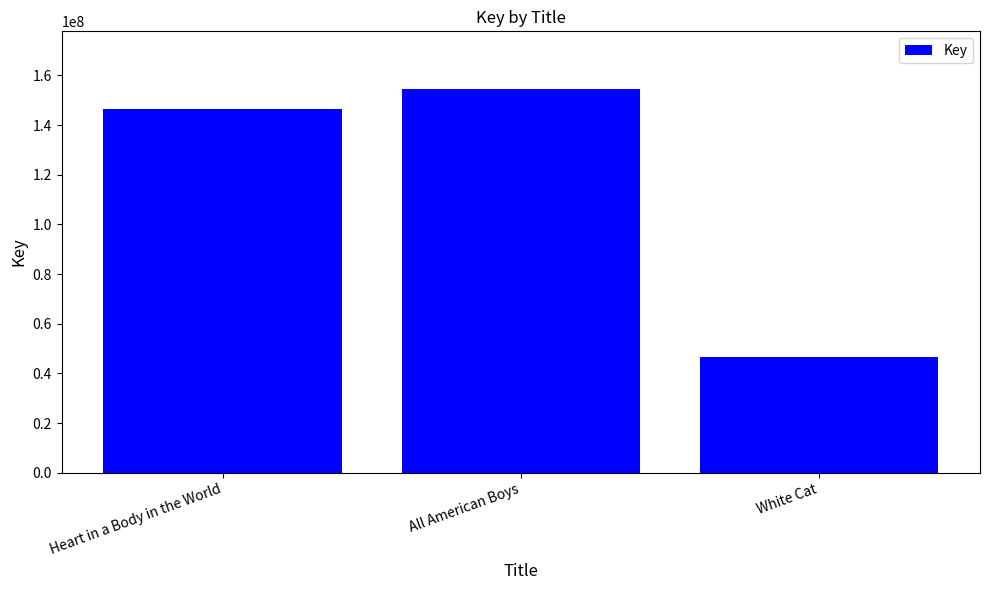

What is the difference between the maximum and minimum values?

107914071